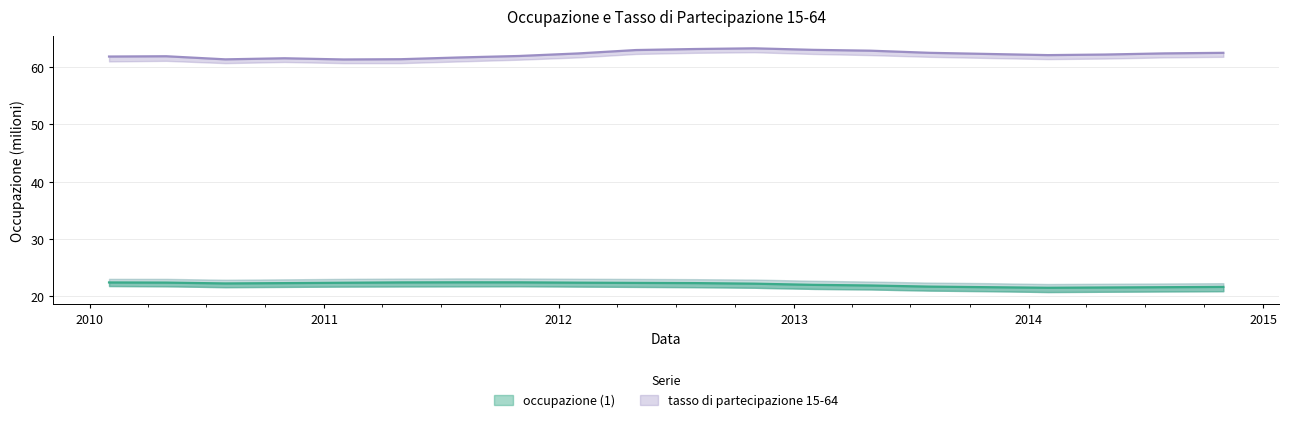

What is the total value across all series at 2012-07-31?

85.5